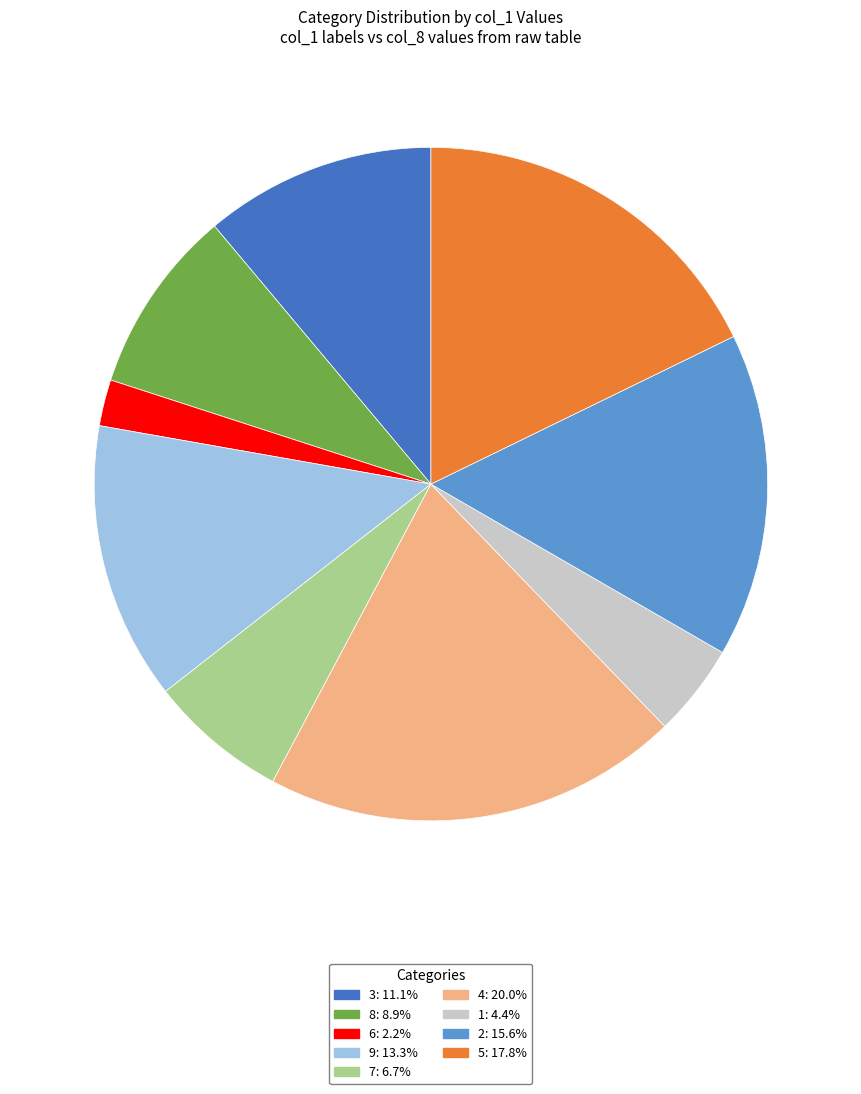

Is 6 the majority of the pie?

No